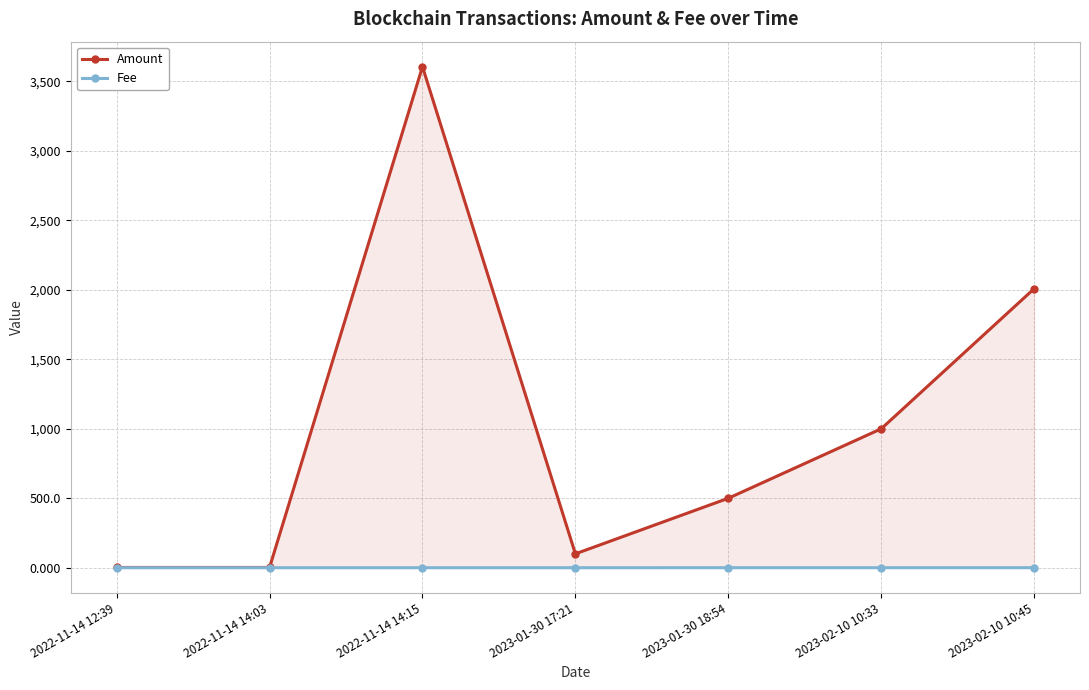

True or false: Fee and Amount intersect in this chart.

False